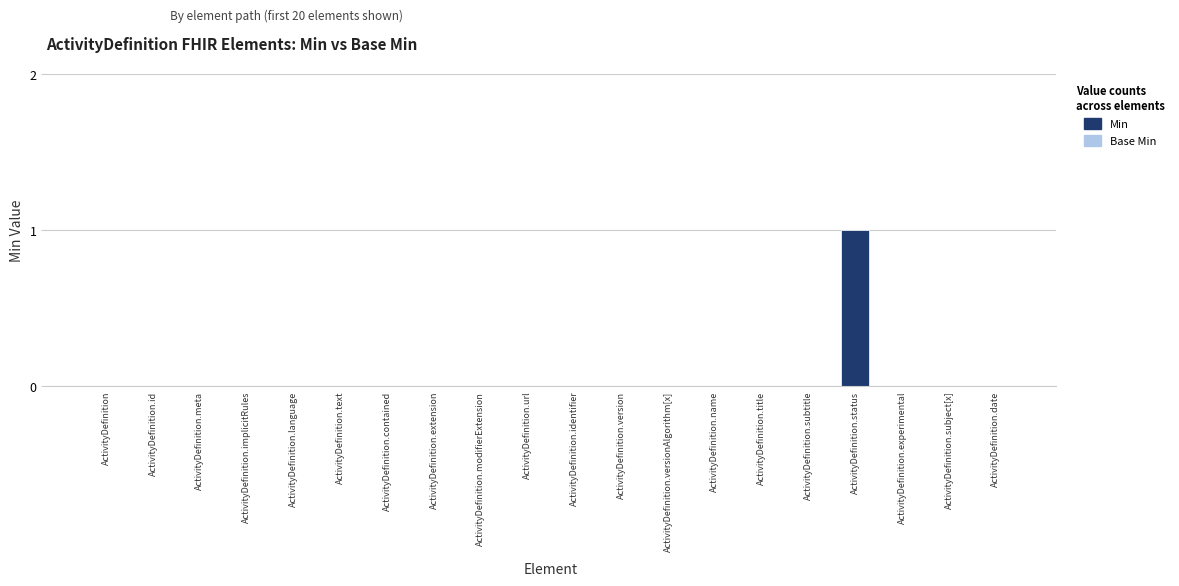

How many positive values does the Base Min series have?

1